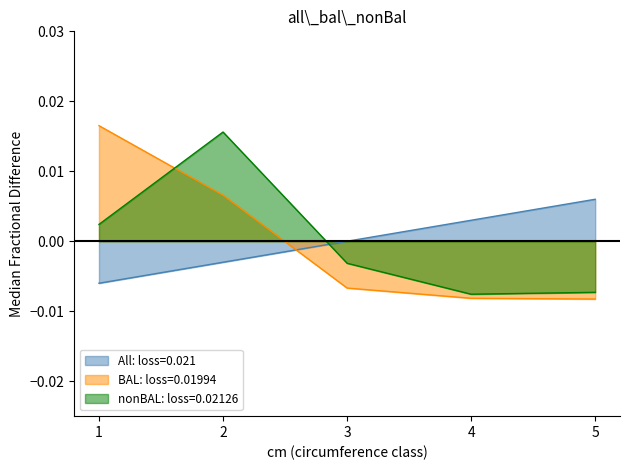

Count the number of data series in this chart.

3